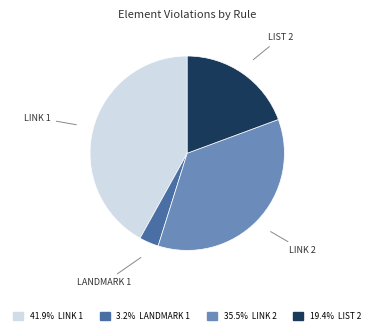

Does any single category account for the majority?

No